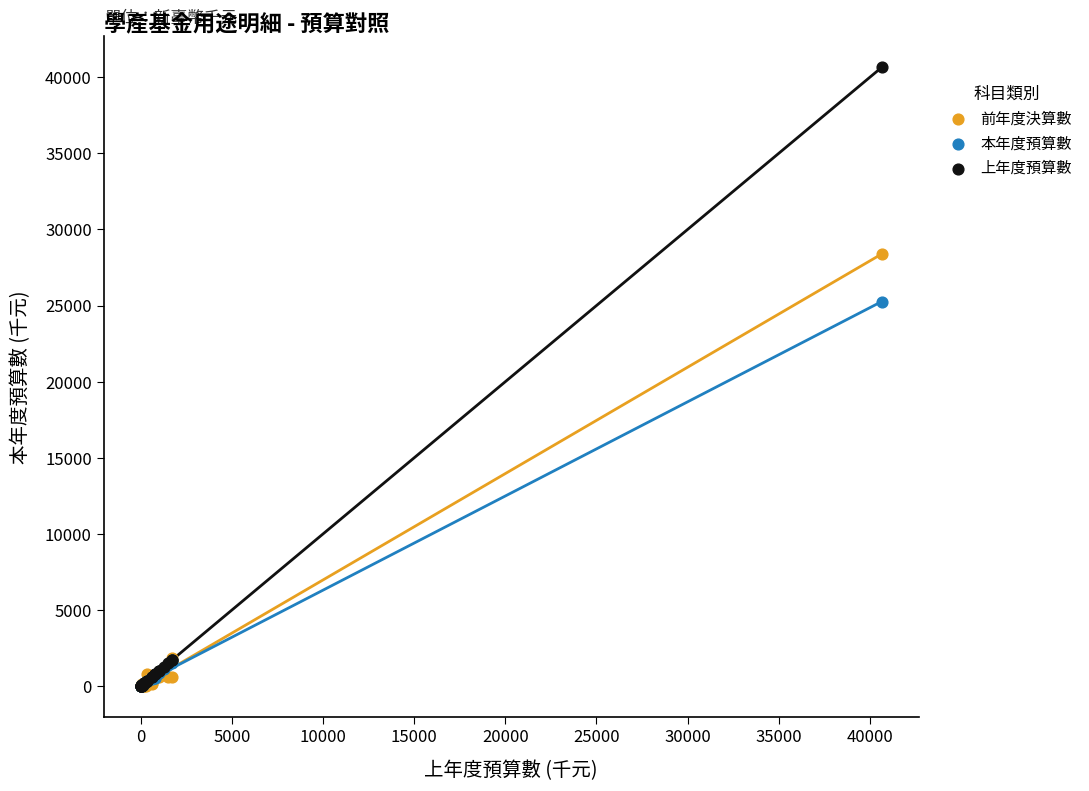

Across all series, what Y value is closest to 20324?

25205